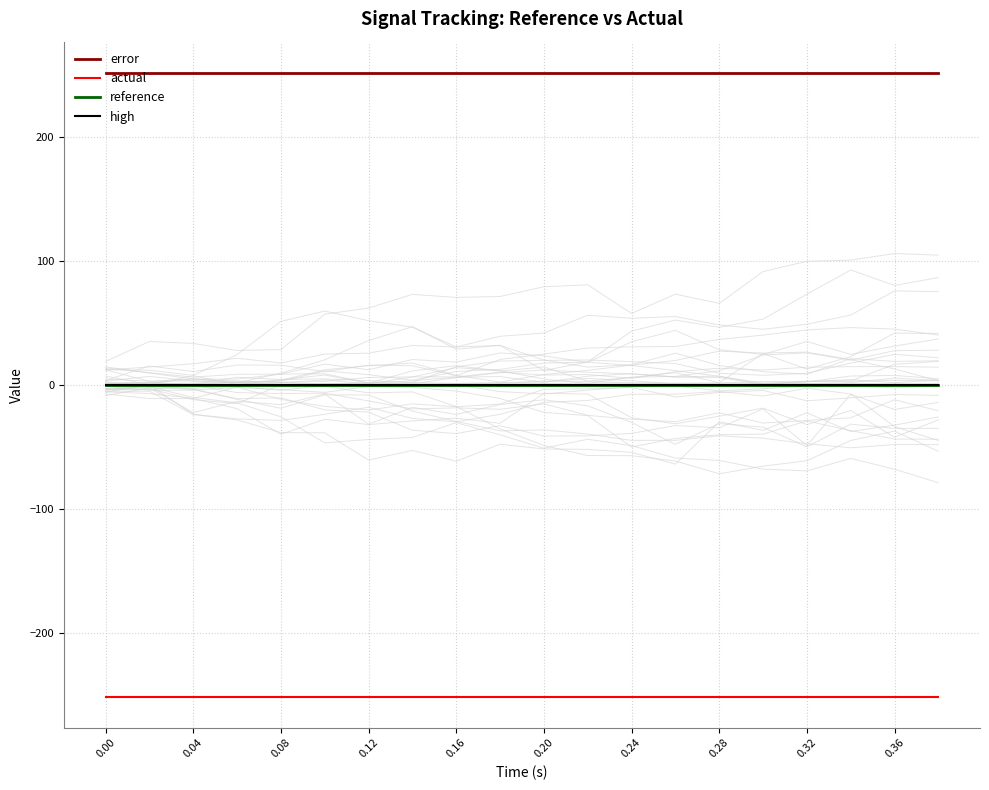

What is the minimum value for error?

251.6